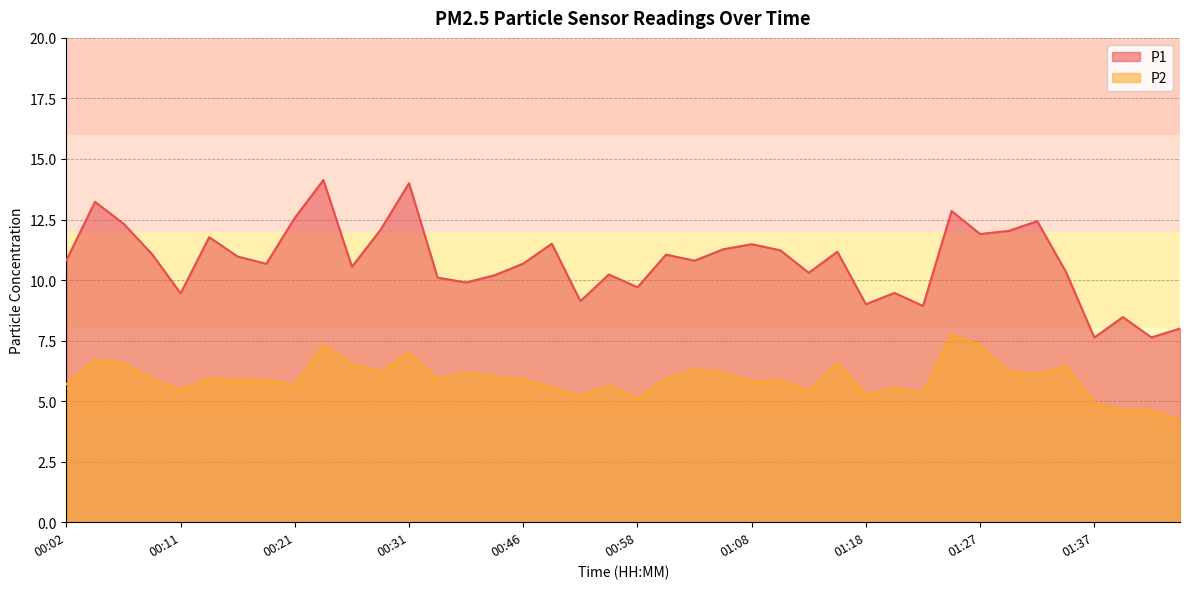

True or false: P2 and P1 intersect in this chart.

False